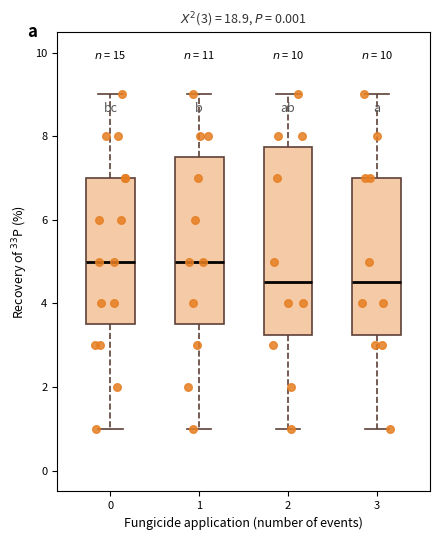

Comparing the boxes themselves (not the whiskers), which one is the tallest?

2